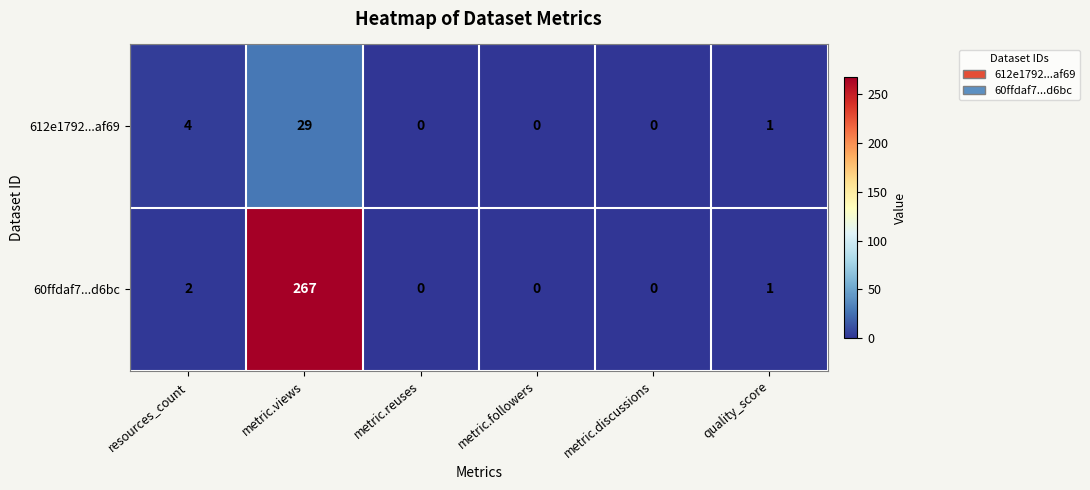

What is the sum of all 612e1792...af69 values?

34